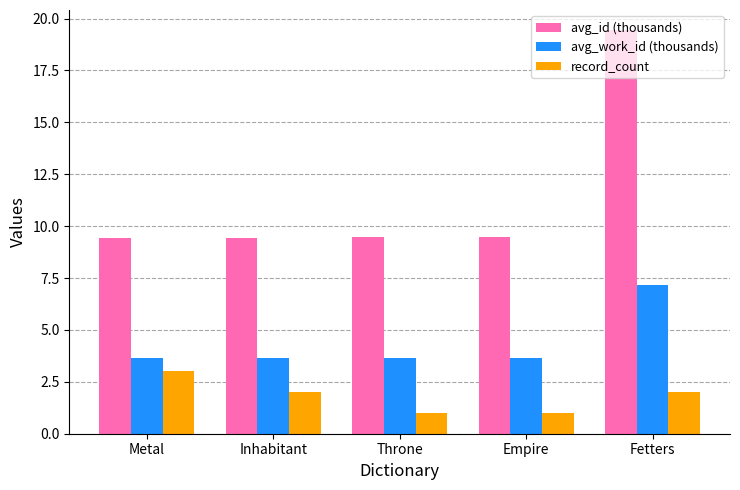

At Inhabitant, list the series in order from largest to smallest.

avg_id (thousands), avg_work_id (thousands), record_count